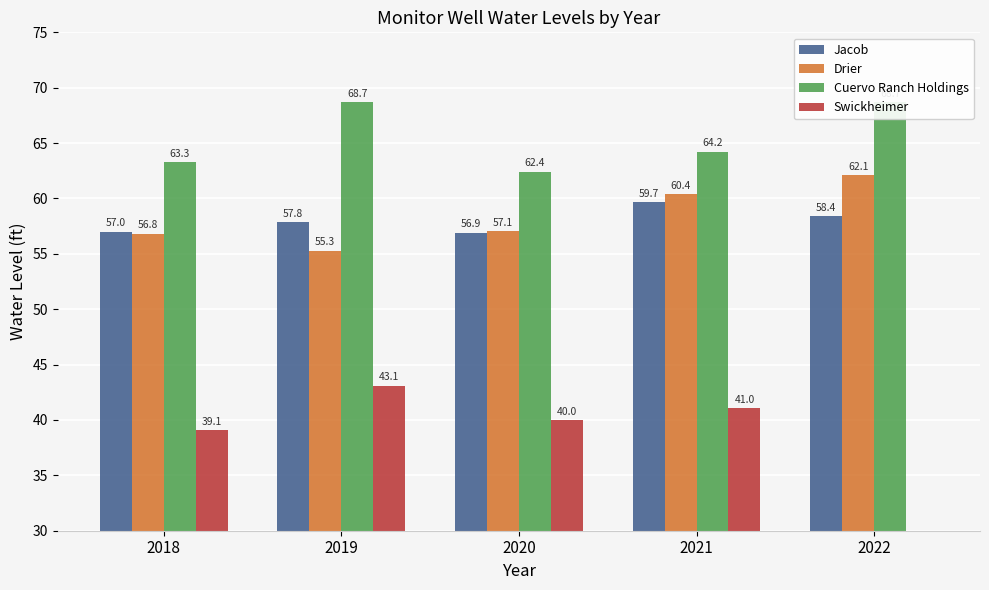

What is the sum of all Drier values?

291.7